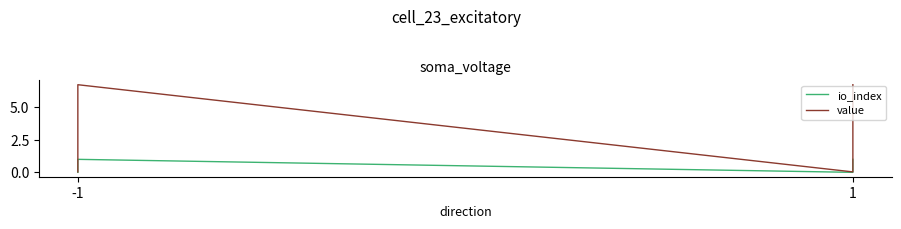

Is this an area chart (filled region under the line)?

No